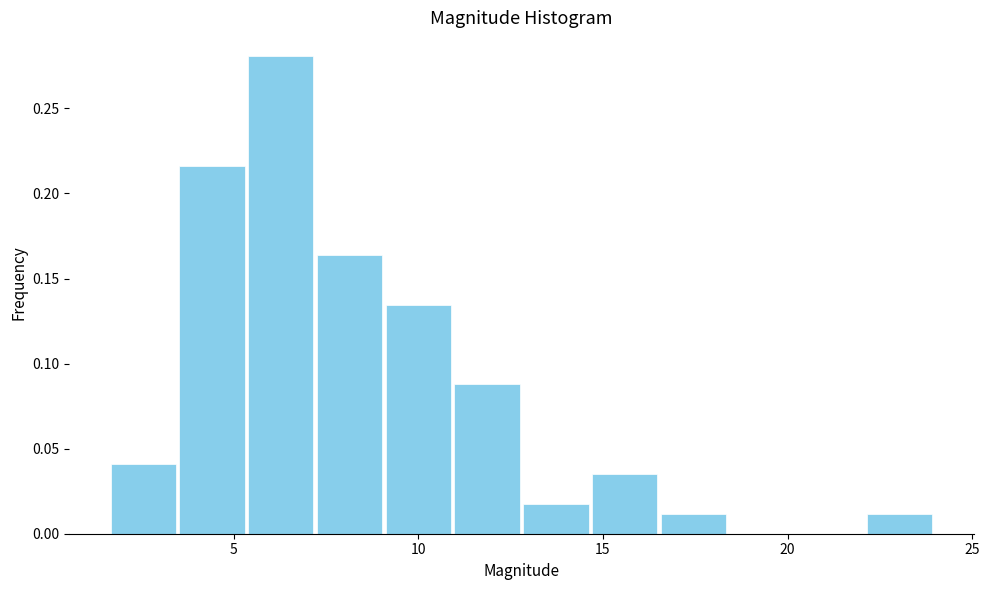

Around what value on the x-axis is the tallest bar? Give the approximate position of its centre, as read against the axis.

6.5